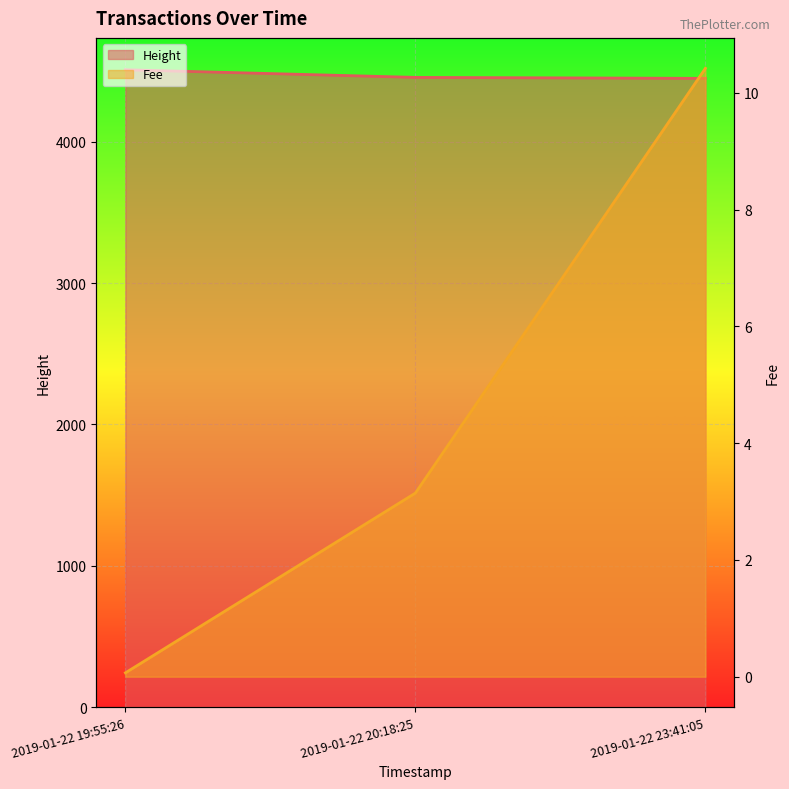

Rank the series at 2019-01-22 20:18:25 from highest to lowest value.

Height, Fee